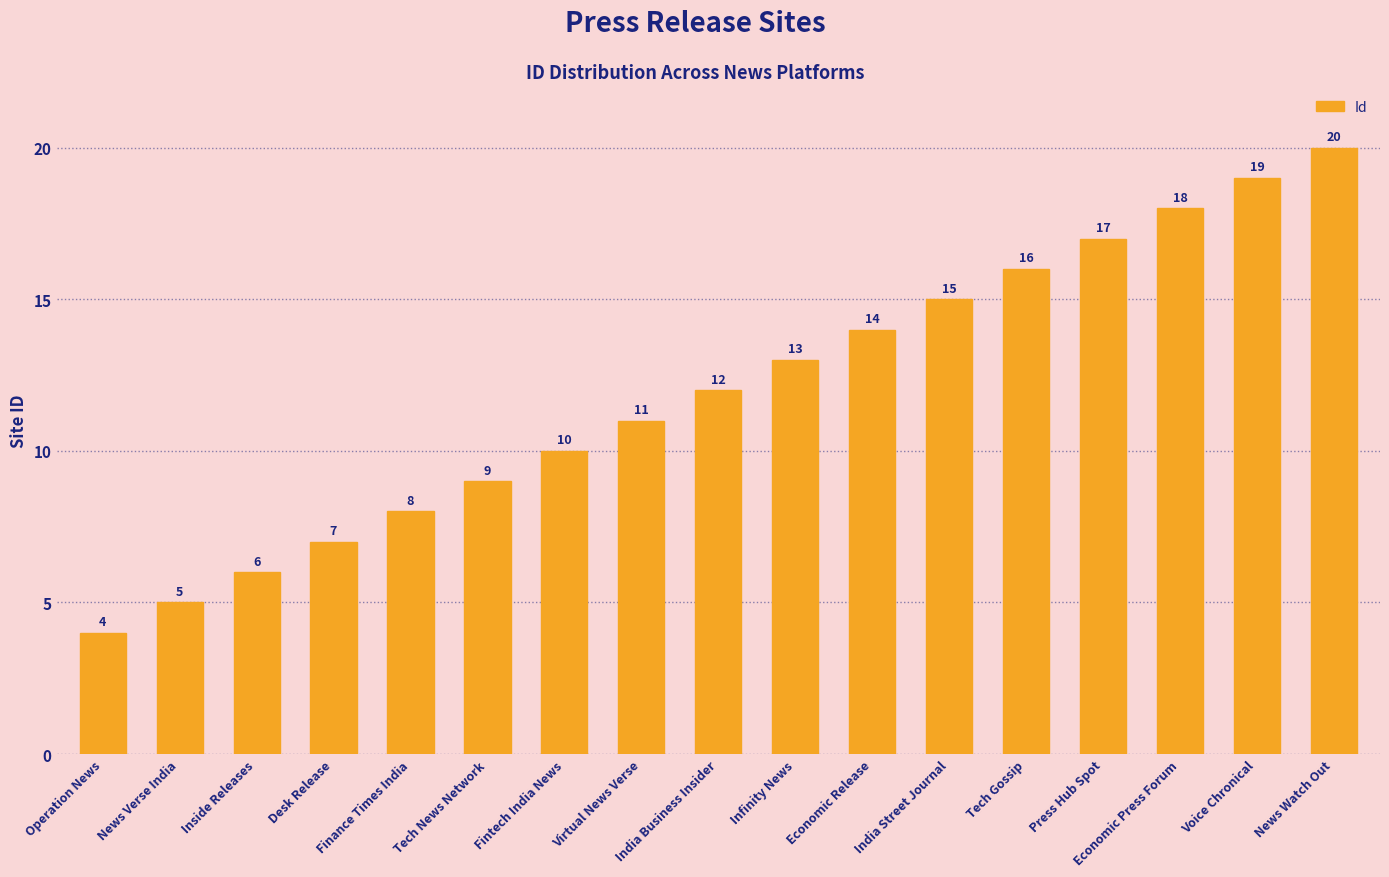

Approximately how many times larger is the value at India Business Insider compared to Tech News Network?

1.3